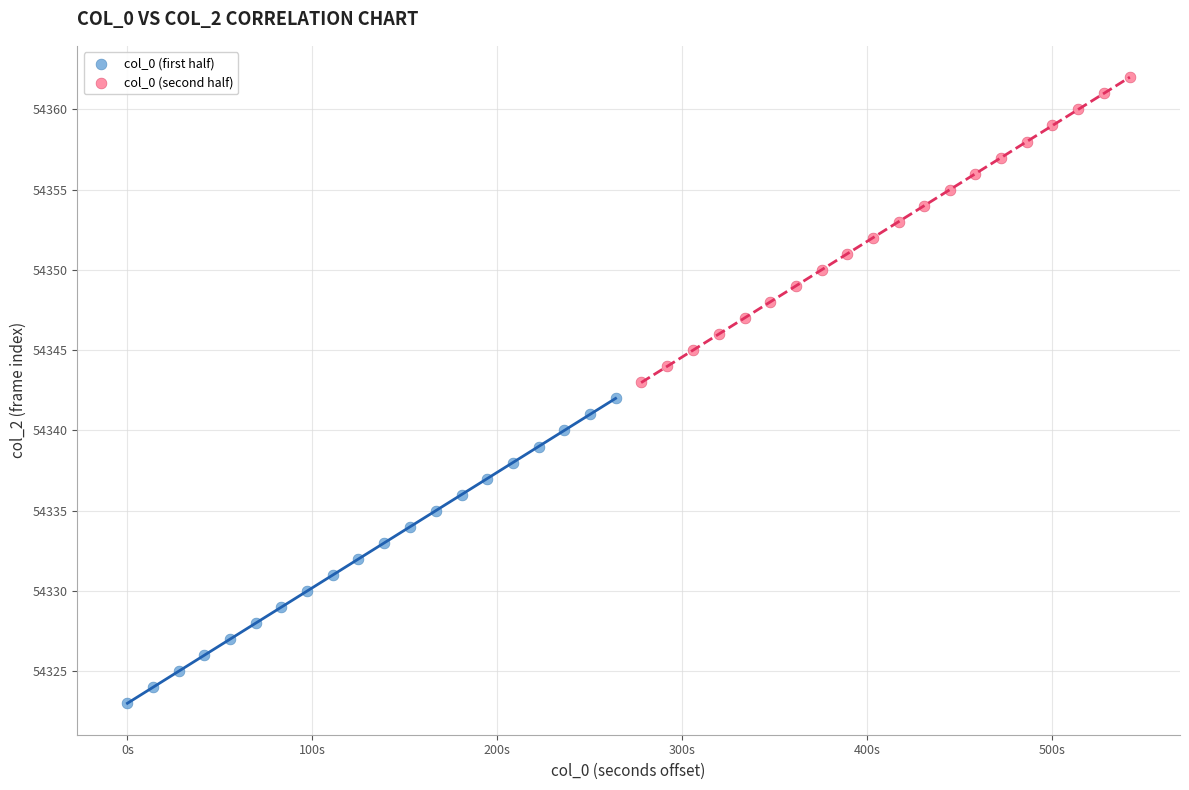

Which series contains the lowest Y value?

col_0 (first half)